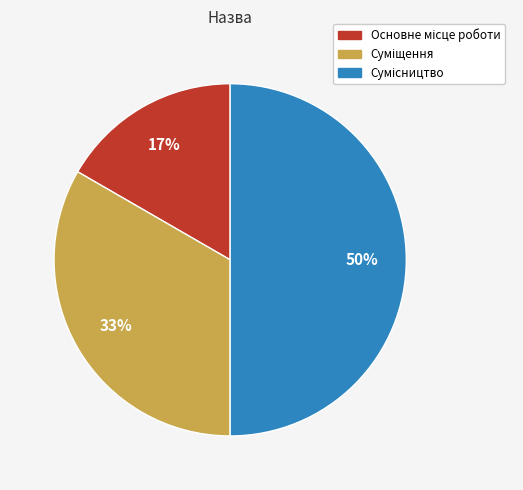

To the nearest percent, what is the difference between the largest and smallest slice percentages?

33%